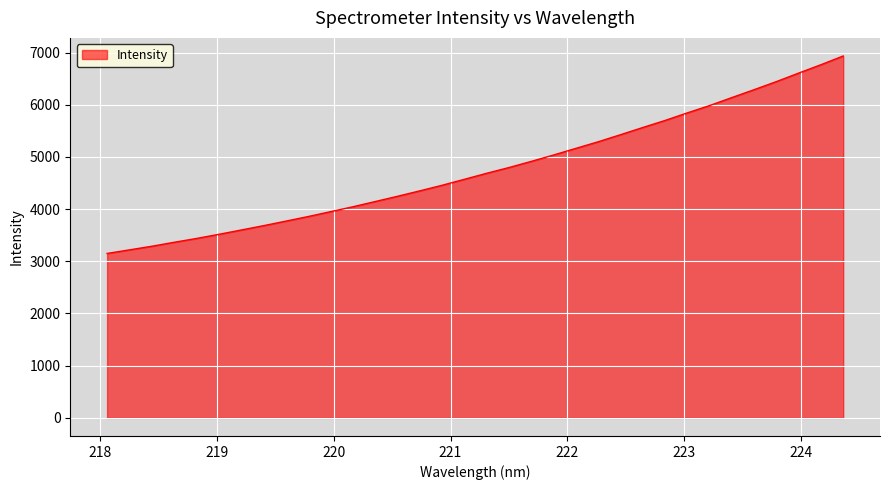

What is the greatest value displayed?

6934.2